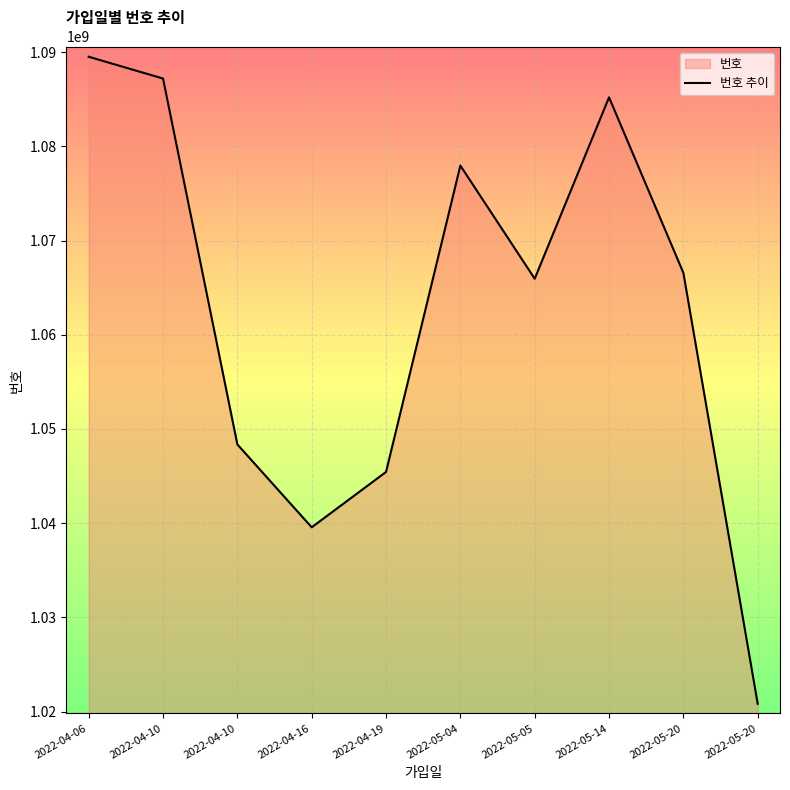

List the labels in order of value, largest first.

2022-04-06, 2022-04-10, 2022-05-14, 2022-05-04, 2022-05-20, 2022-05-05, 2022-04-10, 2022-04-19, 2022-04-16, 2022-05-20